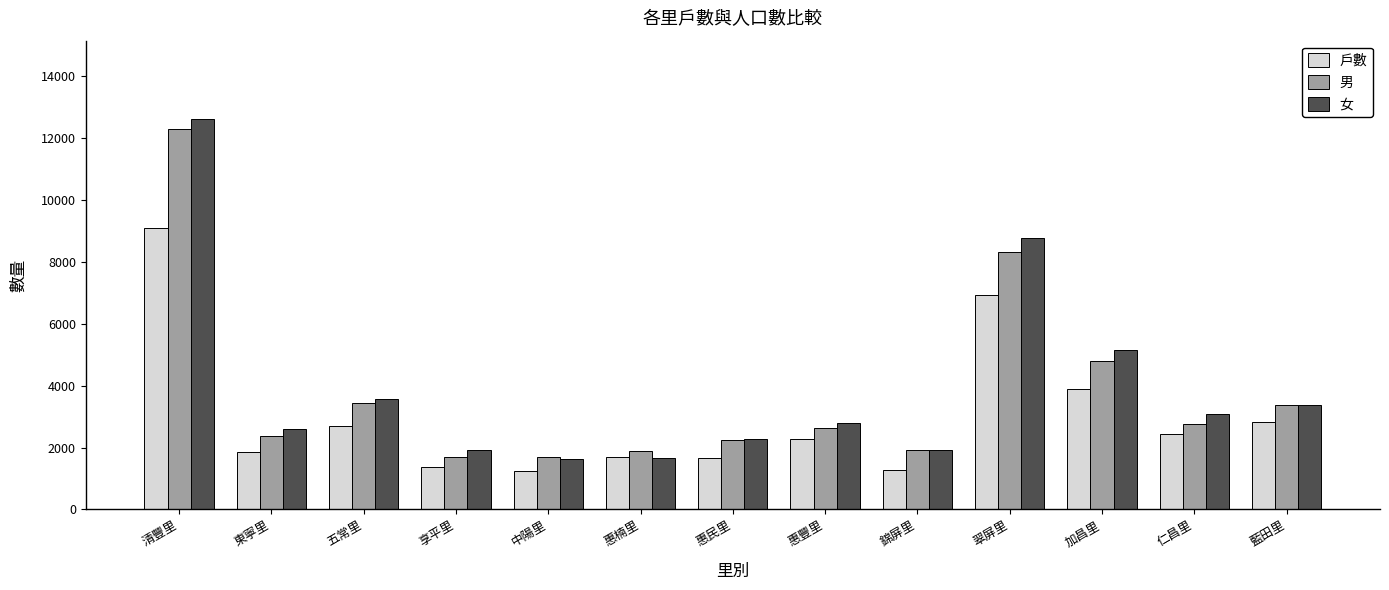

At which category is the sum across all series the highest?

清豐里